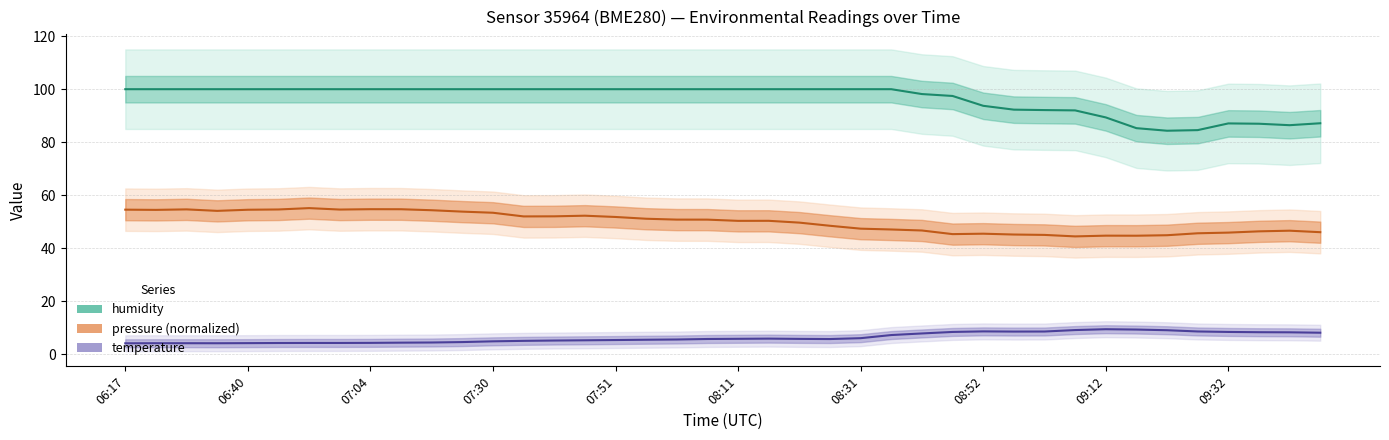

True or false: pressure (normalized) has more than 0 points higher than both neighbors.

True